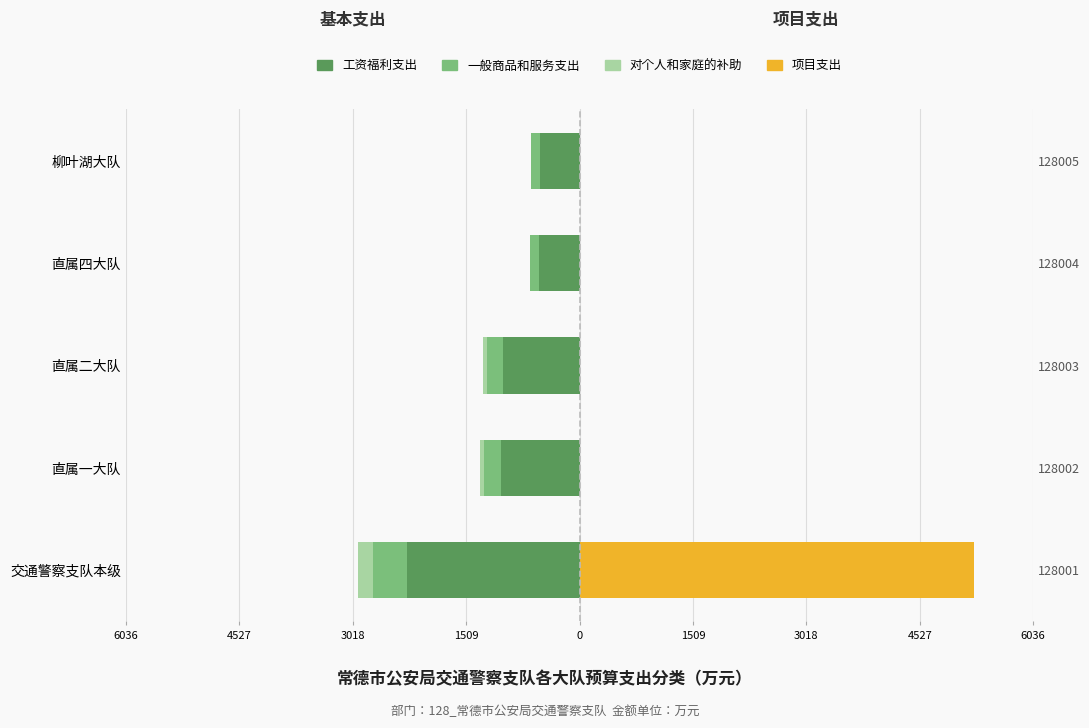

What is the average value of the 一般商品和服务支出 series?

-227.2